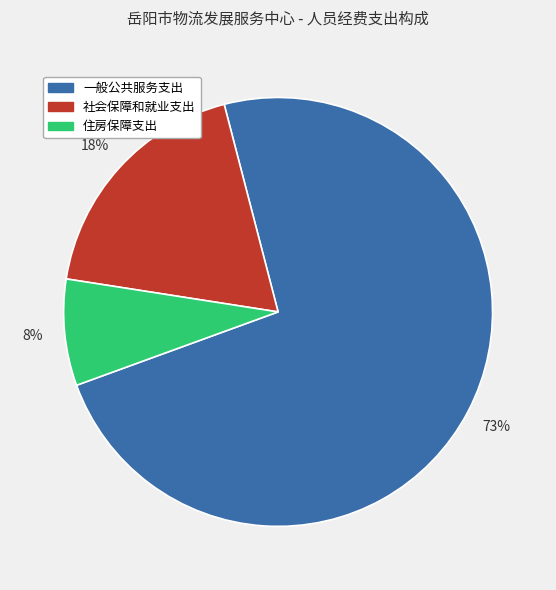

How many segments does this pie chart have?

3